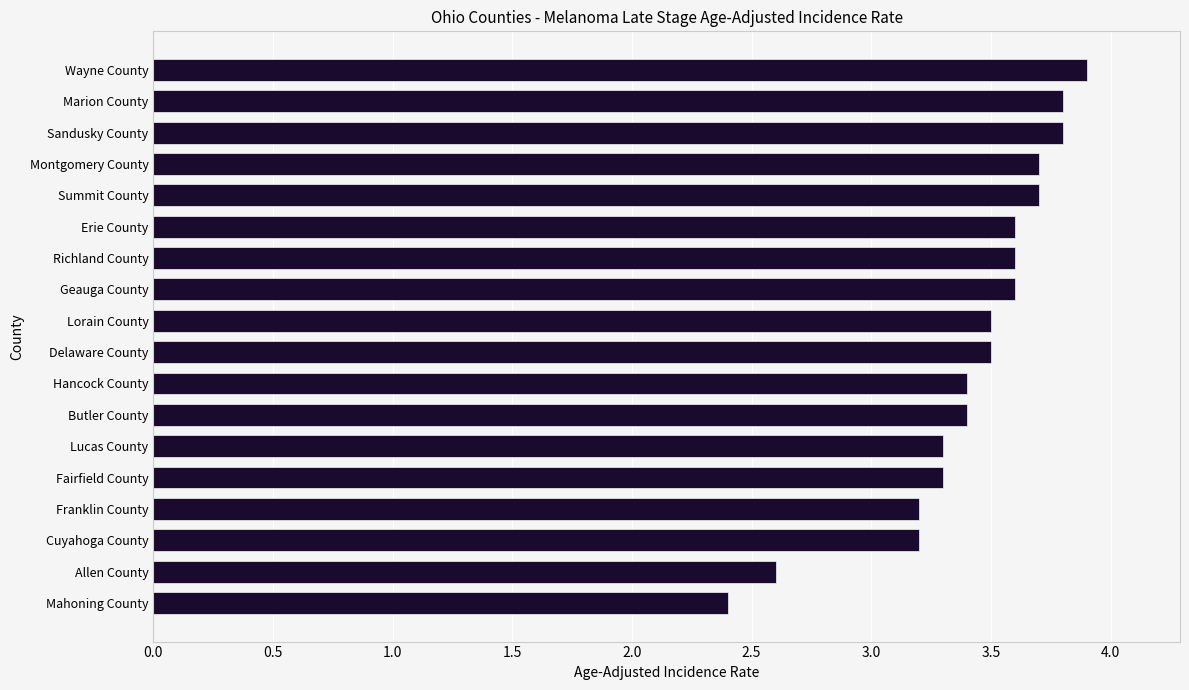

Read the value at Richland County.

3.6